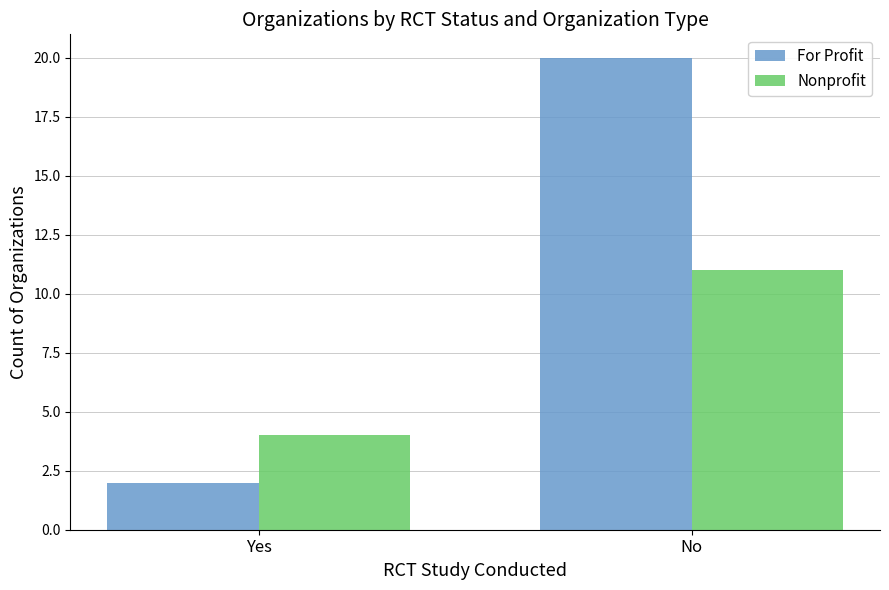

What is the greatest value displayed?

20